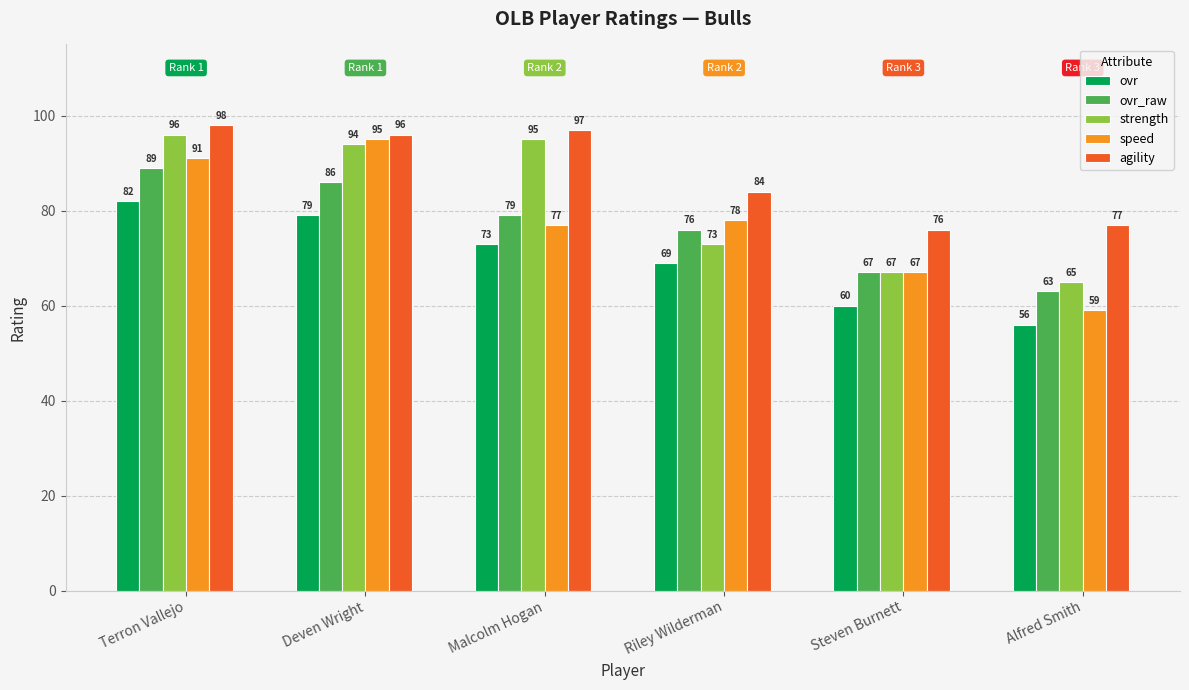

Which label corresponds to the largest value in the chart?

Terron Vallejo